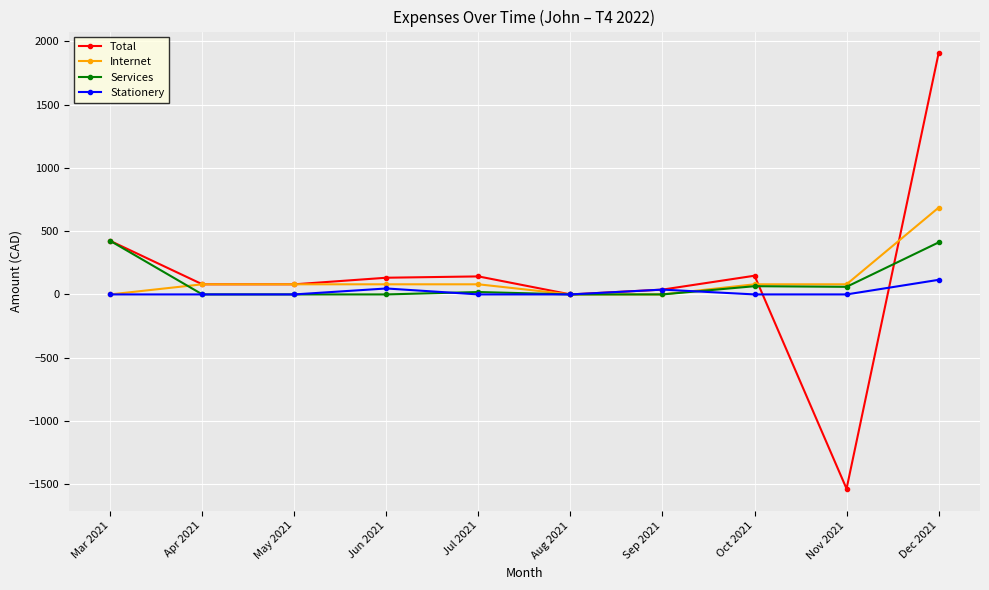

Count the number of data series in this chart.

4